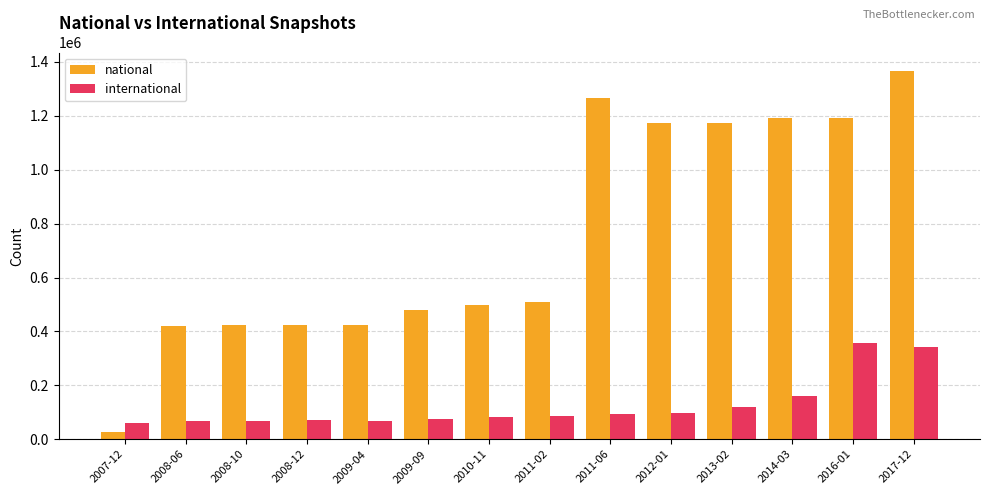

Read the national value at 2017-12, to the nearest 10.

1366820